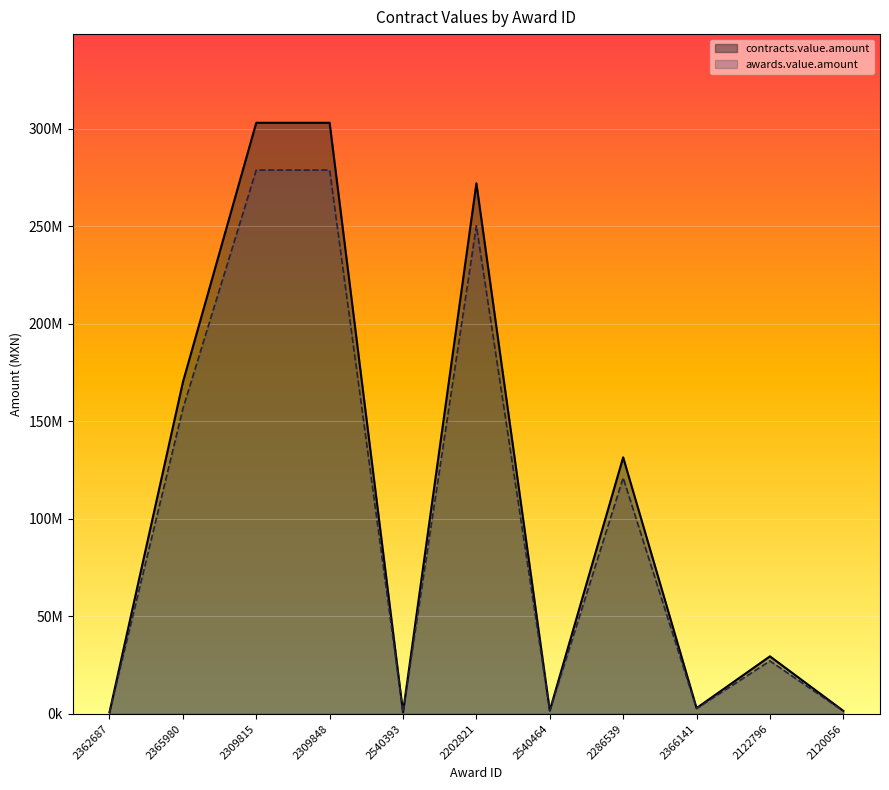

At which label does contracts.value.amount first exceed 29506489?

2365980